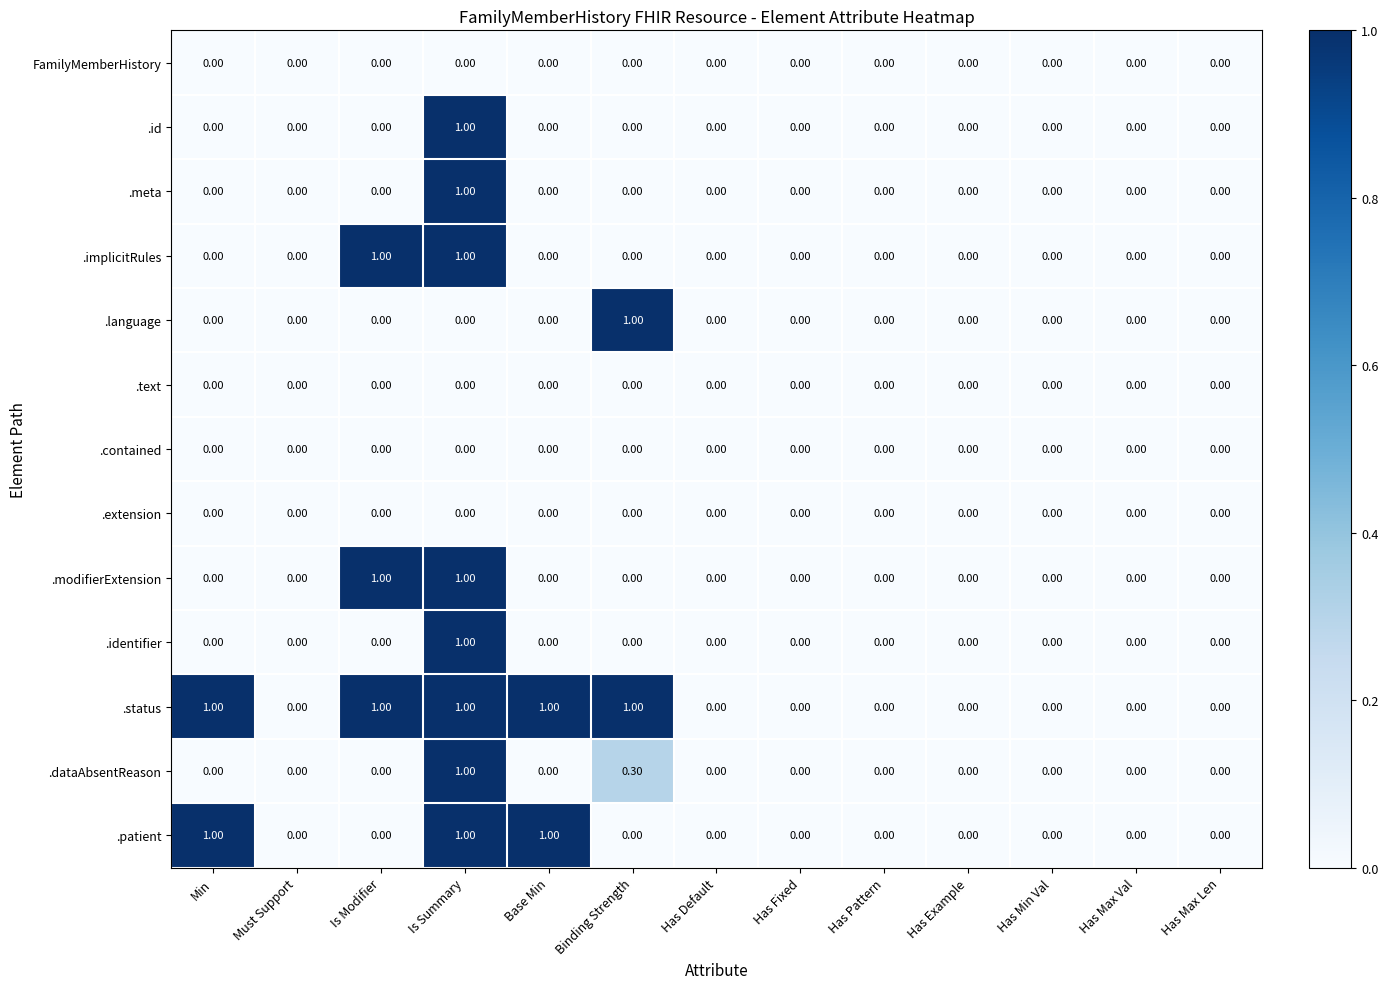

What is the sum of all .patient values?

3.0